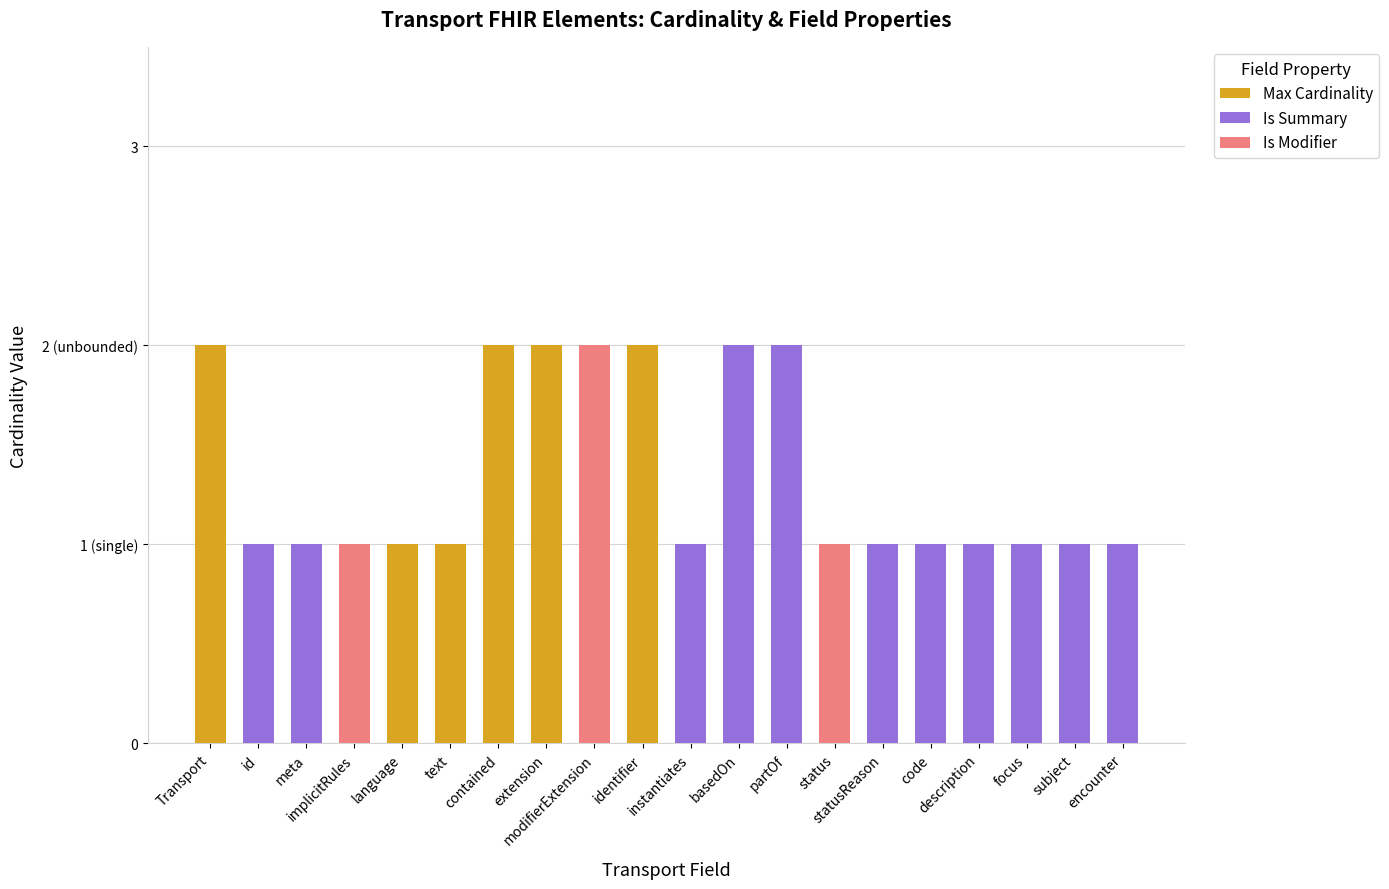

How many groups of bars are there?

20